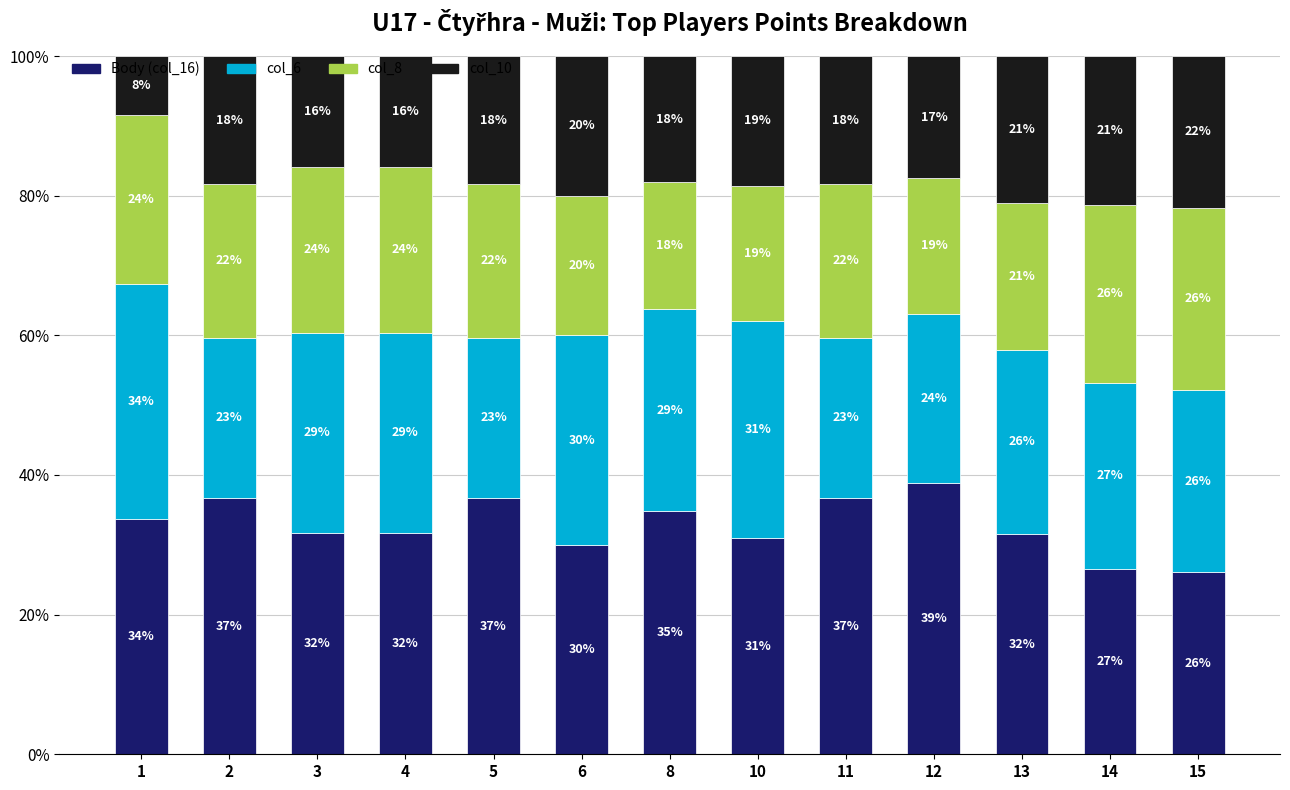

Is it true that col_8 equals 37.2 at 11?

False